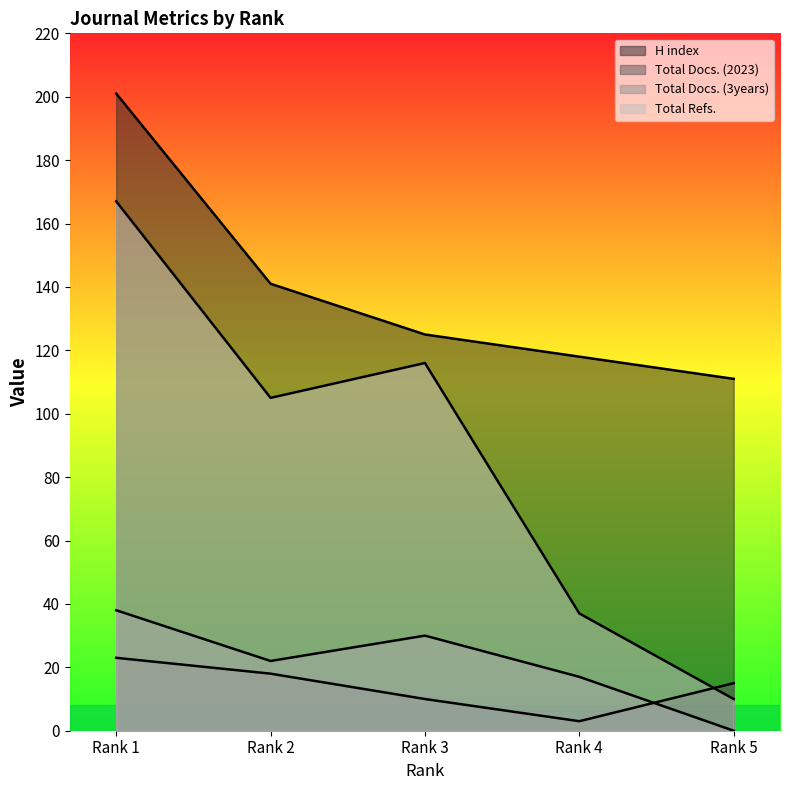

Which series has the largest total across all categories?

H index